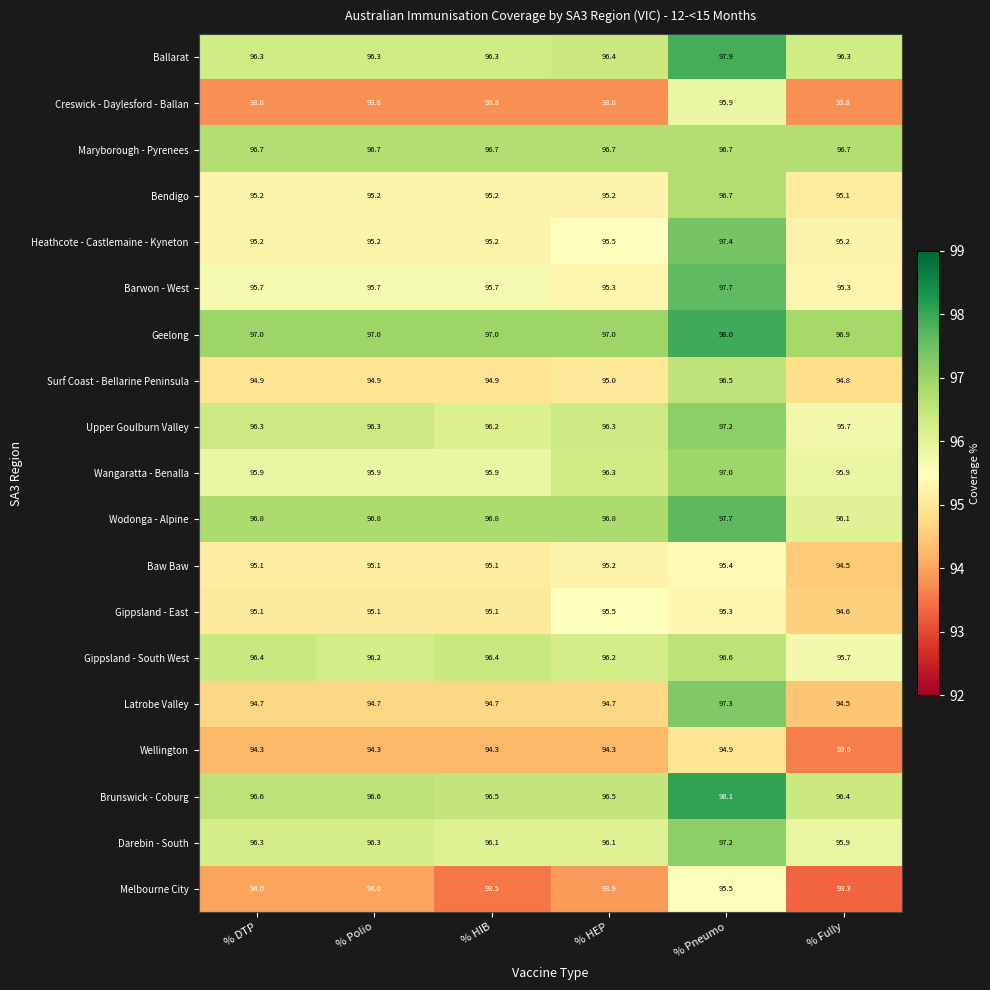

Which series has the largest range (max minus min)?

Latrobe Valley